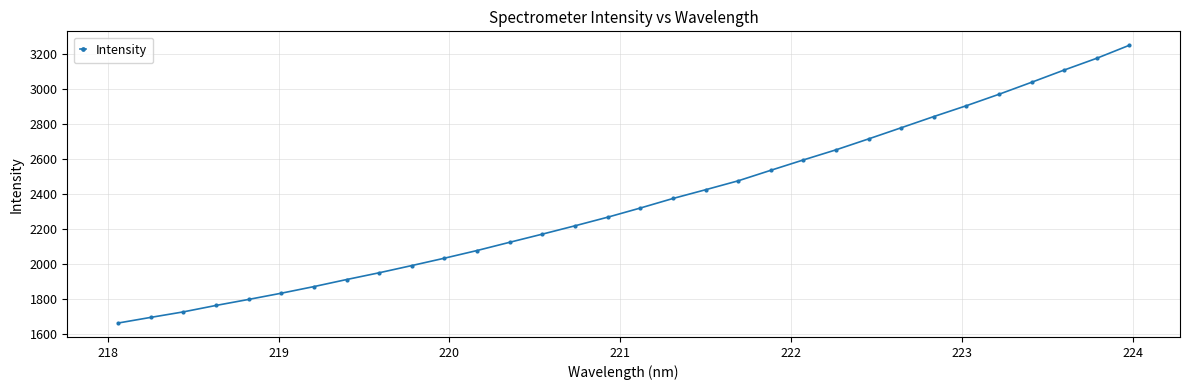

What is the average value?

2352.6